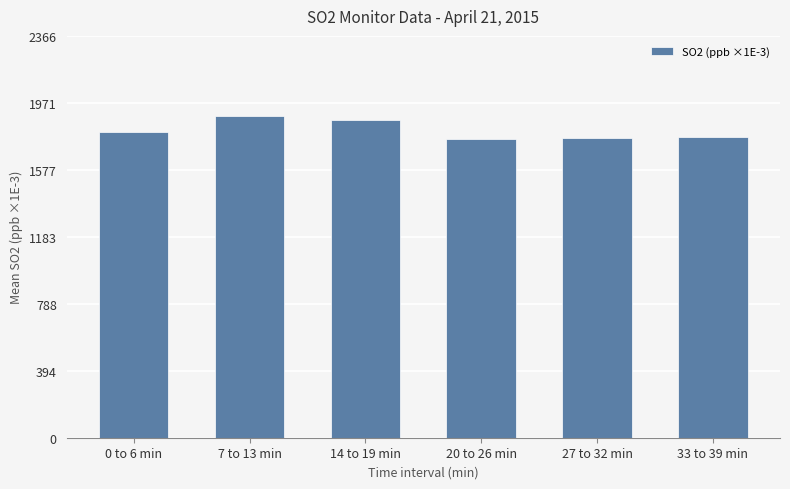

At which label is the value closest to 1826?

0 to 6 min